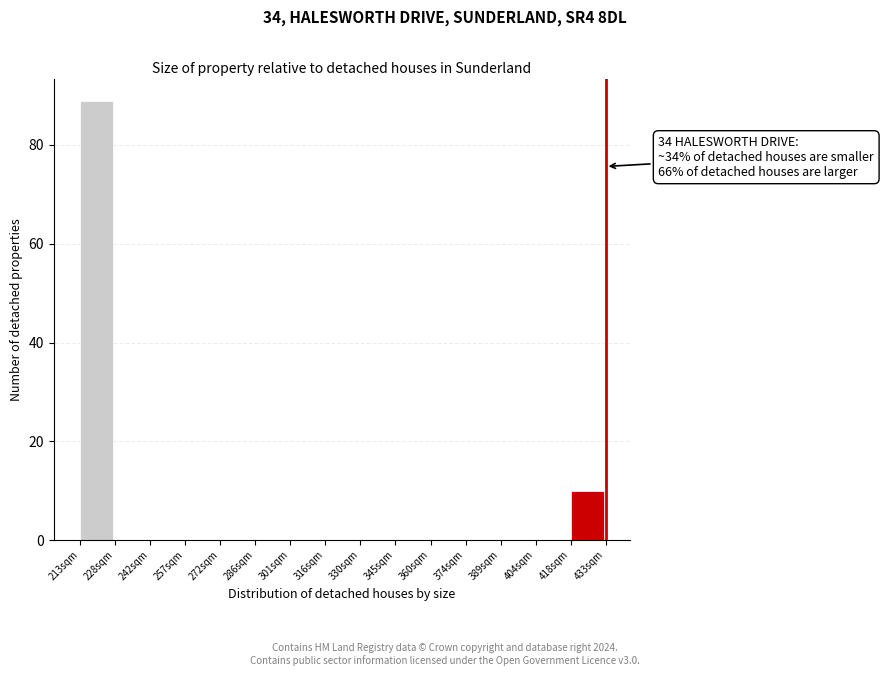

Reading left to right, list all the values displayed in this chart.

213sqm=89	228sqm=0	242sqm=0	257sqm=0	272sqm=0	286sqm=0	301sqm=0	316sqm=0	330sqm=0	345sqm=0	360sqm=0	374sqm=0	389sqm=0	404sqm=0	418sqm=10